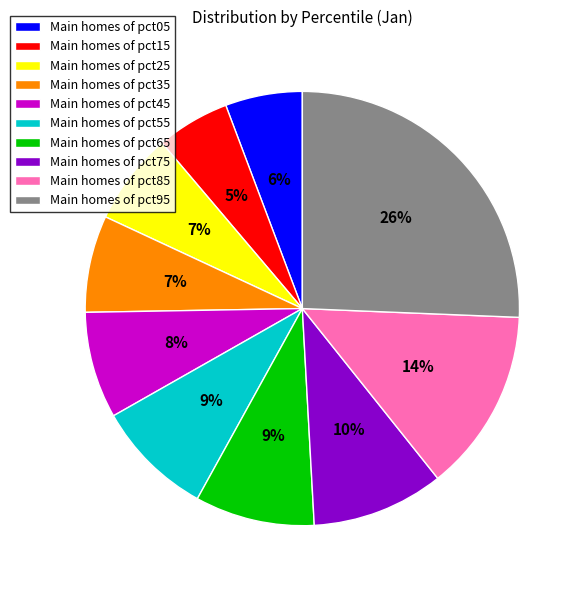

Between Main homes of pct45 and Main homes of pct95, which is larger?

Main homes of pct95